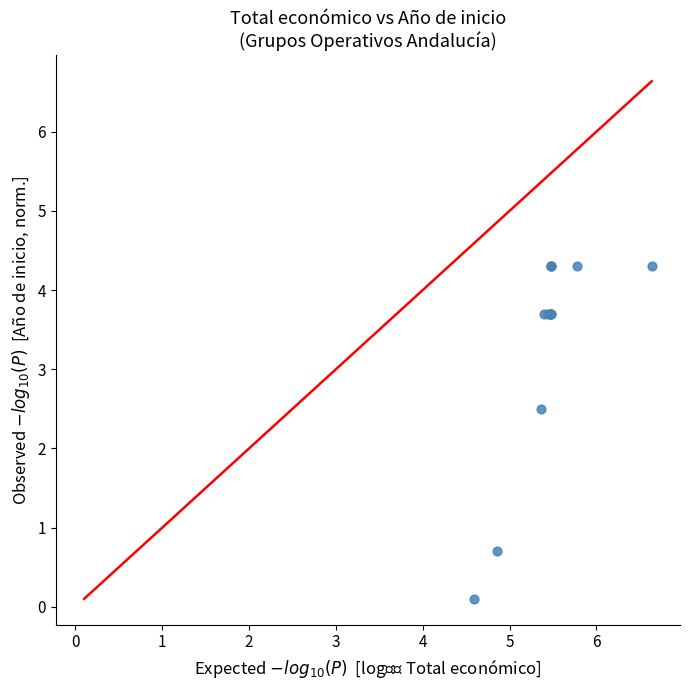

What Y value in the scatter plot is closest to 2?

2.5